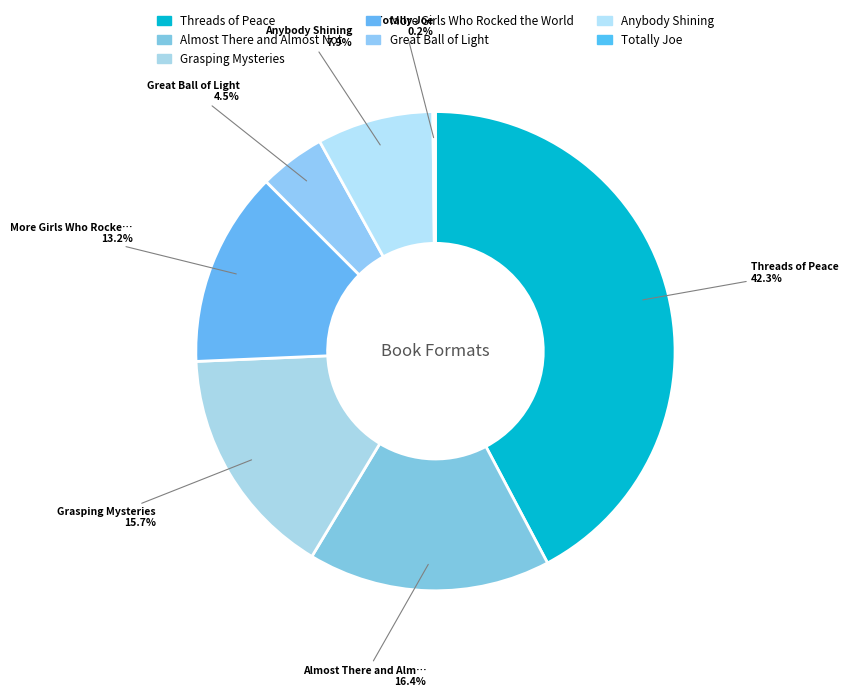

What percentage is the Great Ball of Light slice, to the nearest percent?

4%